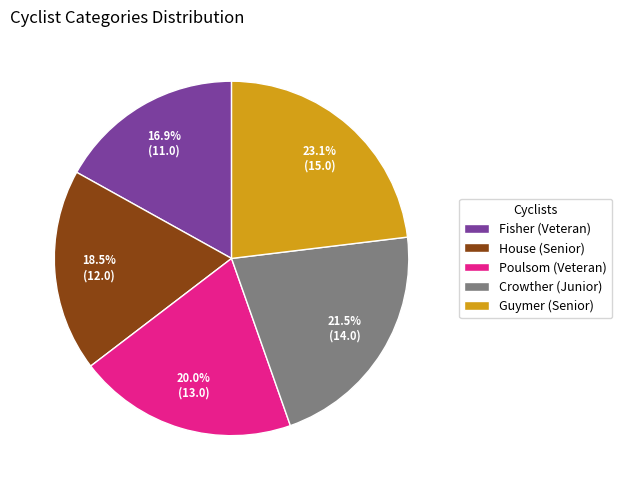

How many segments does this pie chart have?

5